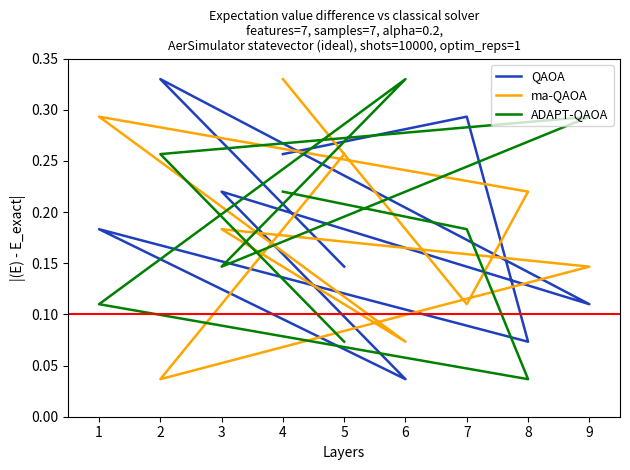

How many ADAPT-QAOA values are between 0 and 1?

9